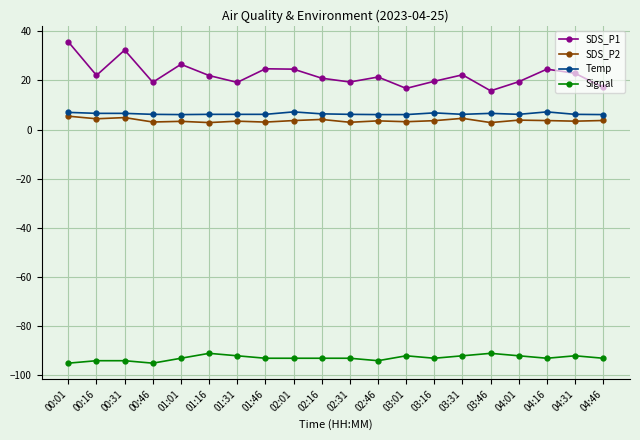

Is the value of SDS_P2 at 01:16 greater than the value of Temp at 04:16?

No